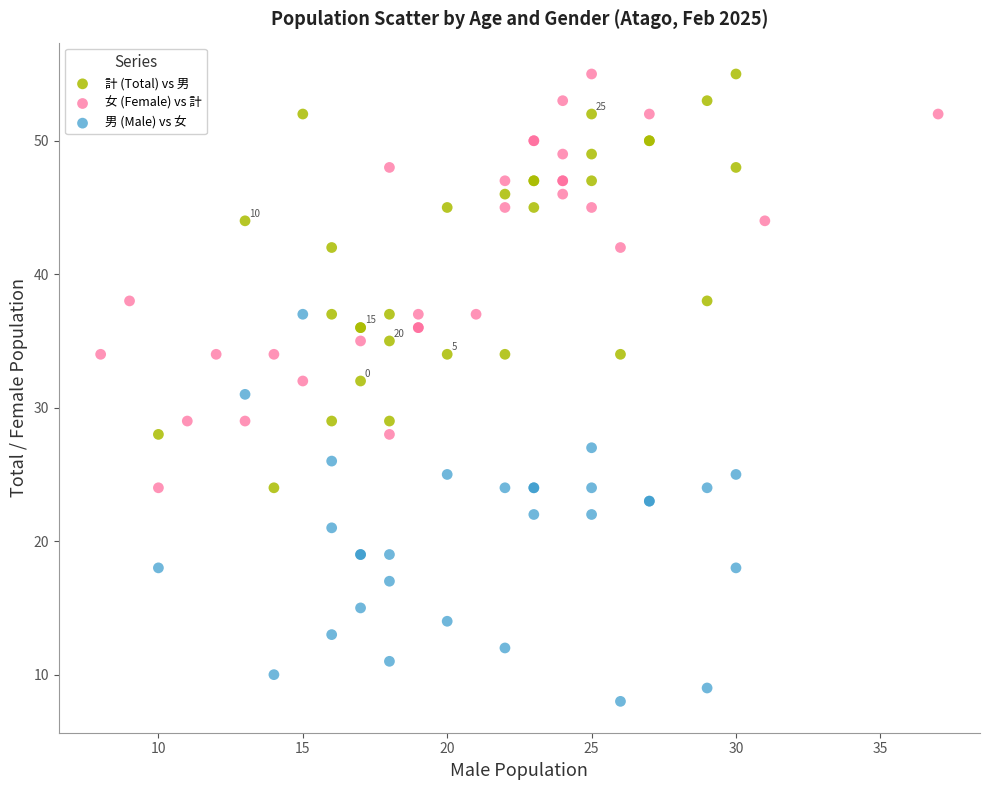

Which series contains the lowest Y value?

男 (Male) vs 女